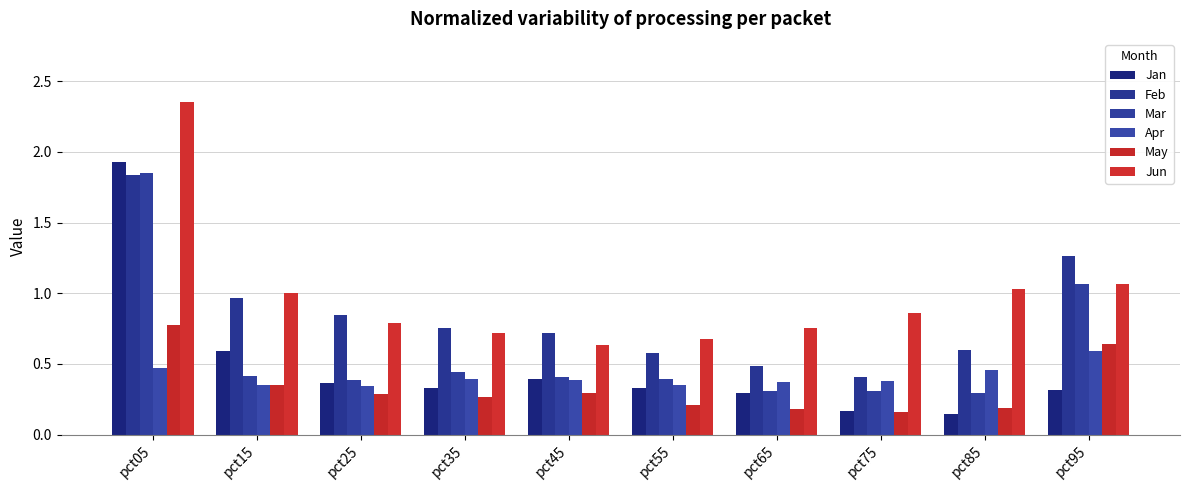

Which label corresponds to the largest value in the chart?

pct05